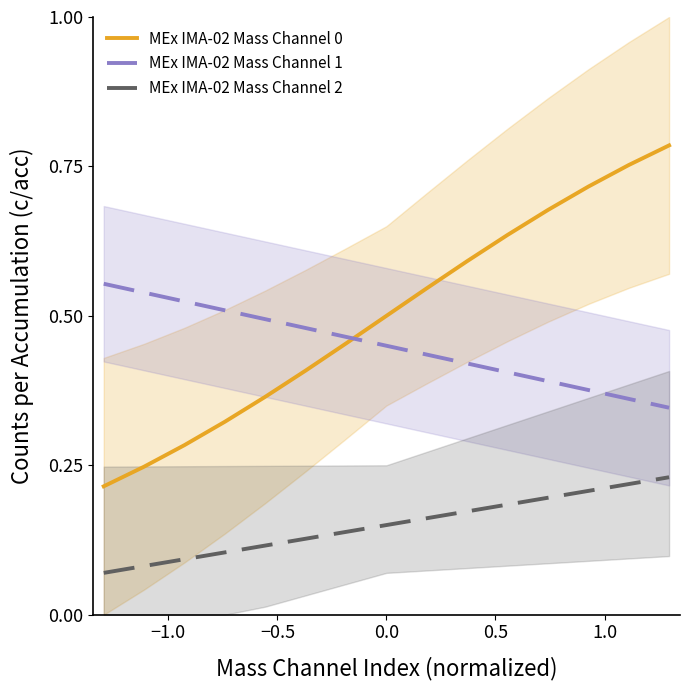

After their last crossing, which series has the higher values: MEx IMA-02 Mass Channel 1 or MEx IMA-02 Mass Channel 0?

MEx IMA-02 Mass Channel 0